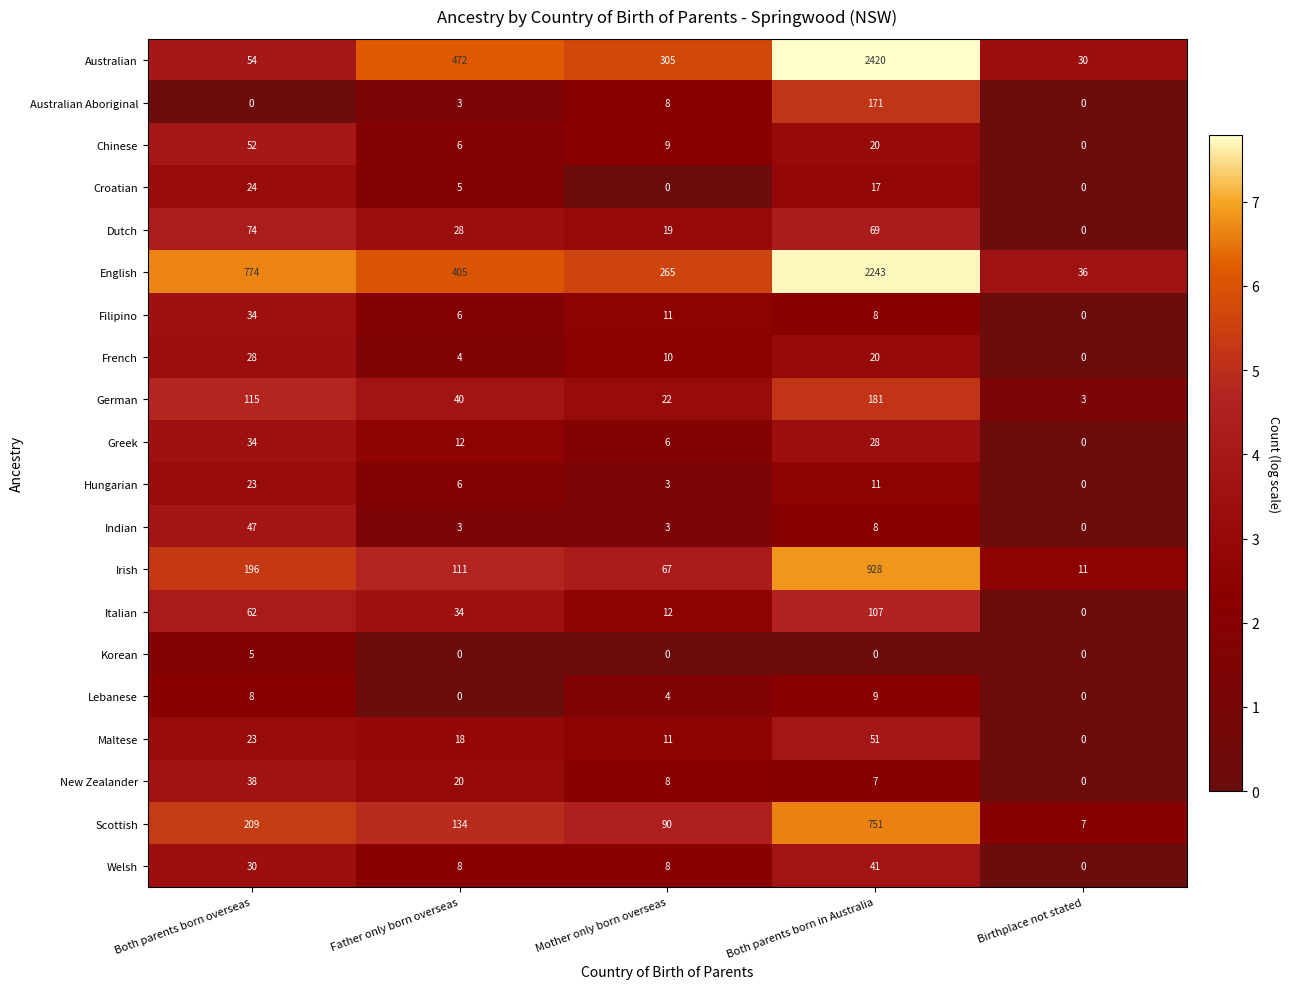

What is the highest value of the Welsh series?

41